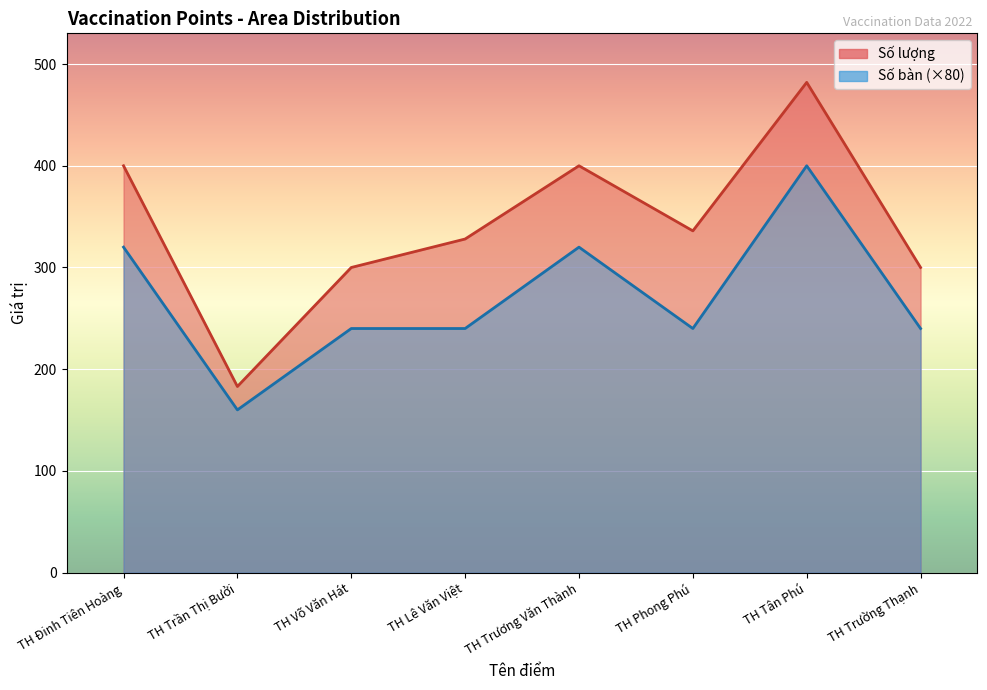

Reading left to right, transcribe all the data shown in this chart.

Số lượng: TH Đinh Tiên Hoàng=400	TH Trần Thị Bưởi=183	TH Võ Văn Hát=300	TH Lê Văn Việt=328	TH Trương Văn Thành=400	TH Phong Phú=336	TH Tân Phú=482	TH Trường Thạnh=300
Số bàn: TH Đinh Tiên Hoàng=320	TH Trần Thị Bưởi=160	TH Võ Văn Hát=240	TH Lê Văn Việt=240	TH Trương Văn Thành=320	TH Phong Phú=240	TH Tân Phú=400	TH Trường Thạnh=240